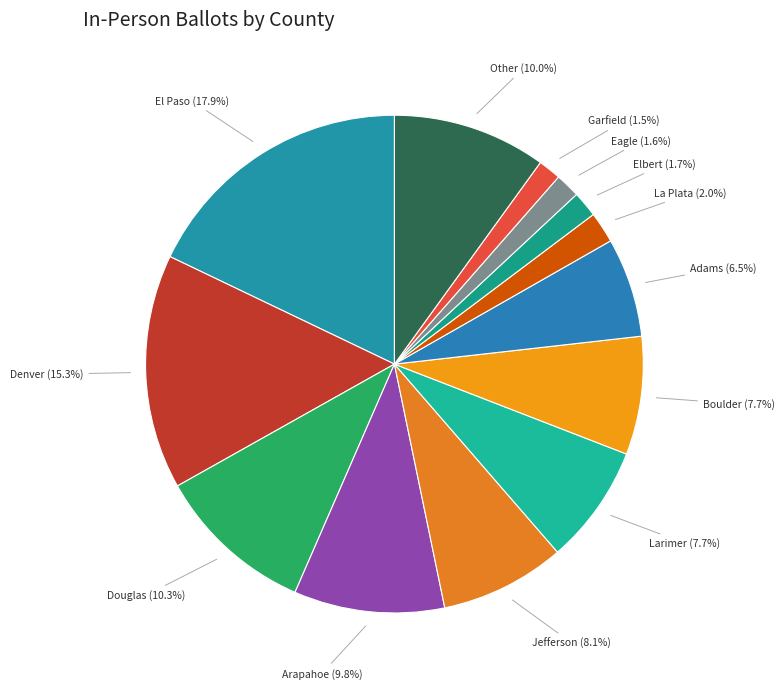

What percentage do Arapahoe and Eagle together represent?

11.4%